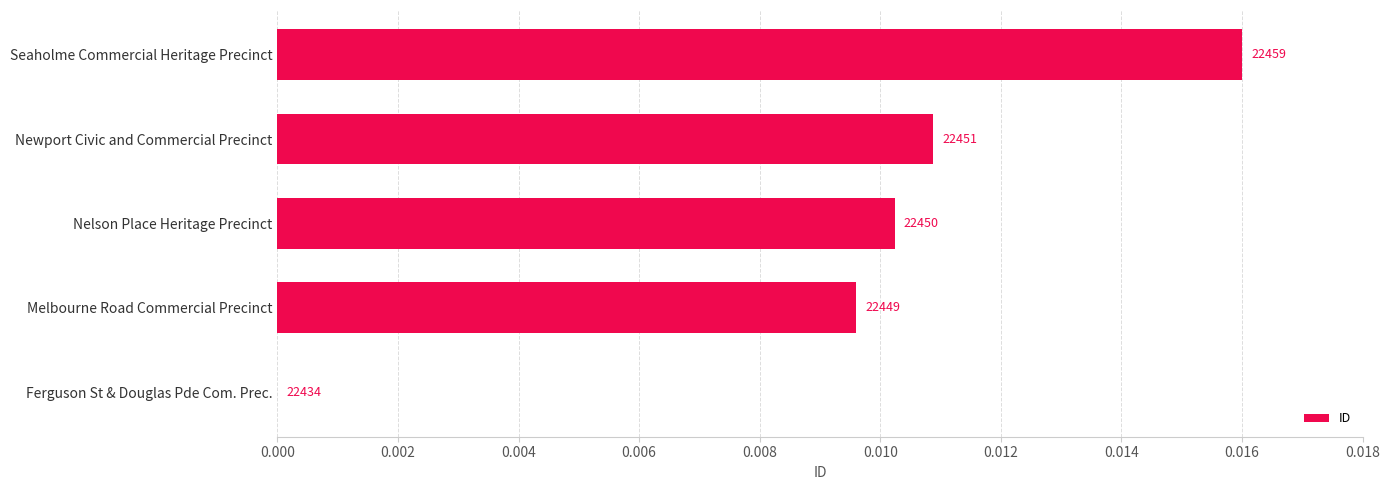

Are the bars horizontal?

Yes